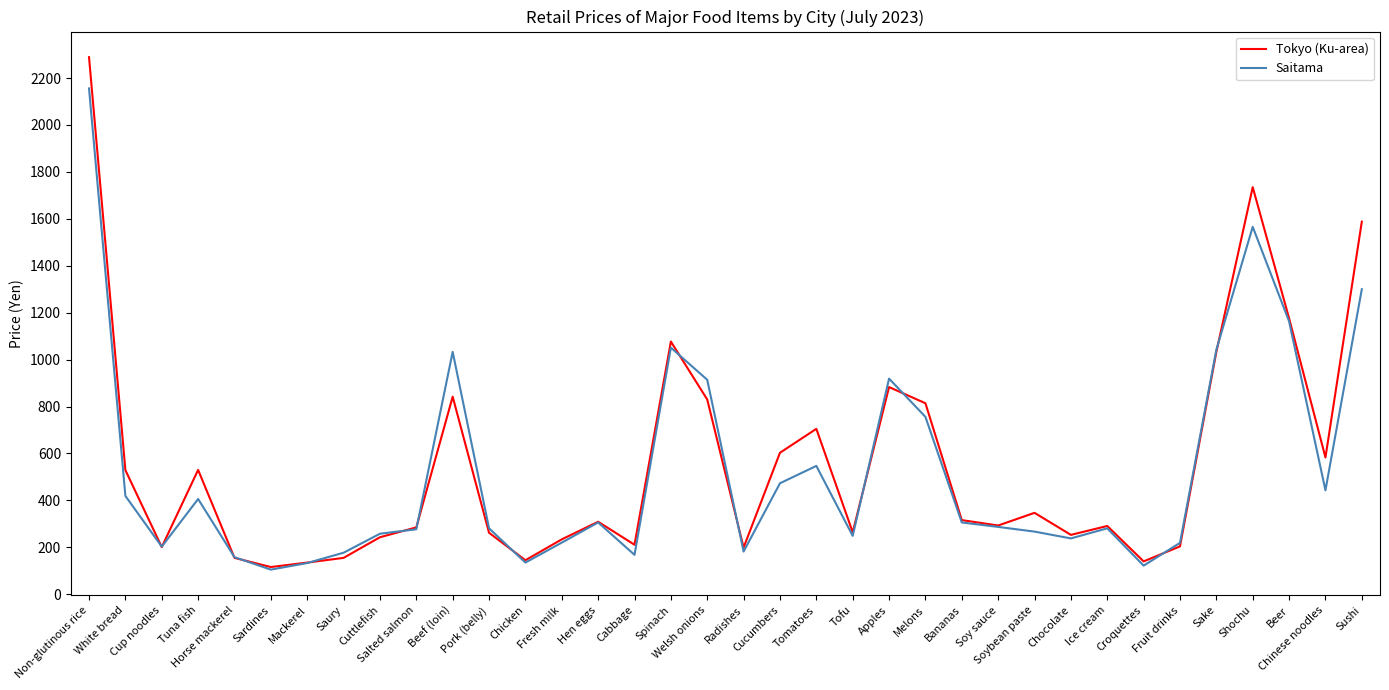

Is it true that Saitama equals 1566 at Shochu?

True